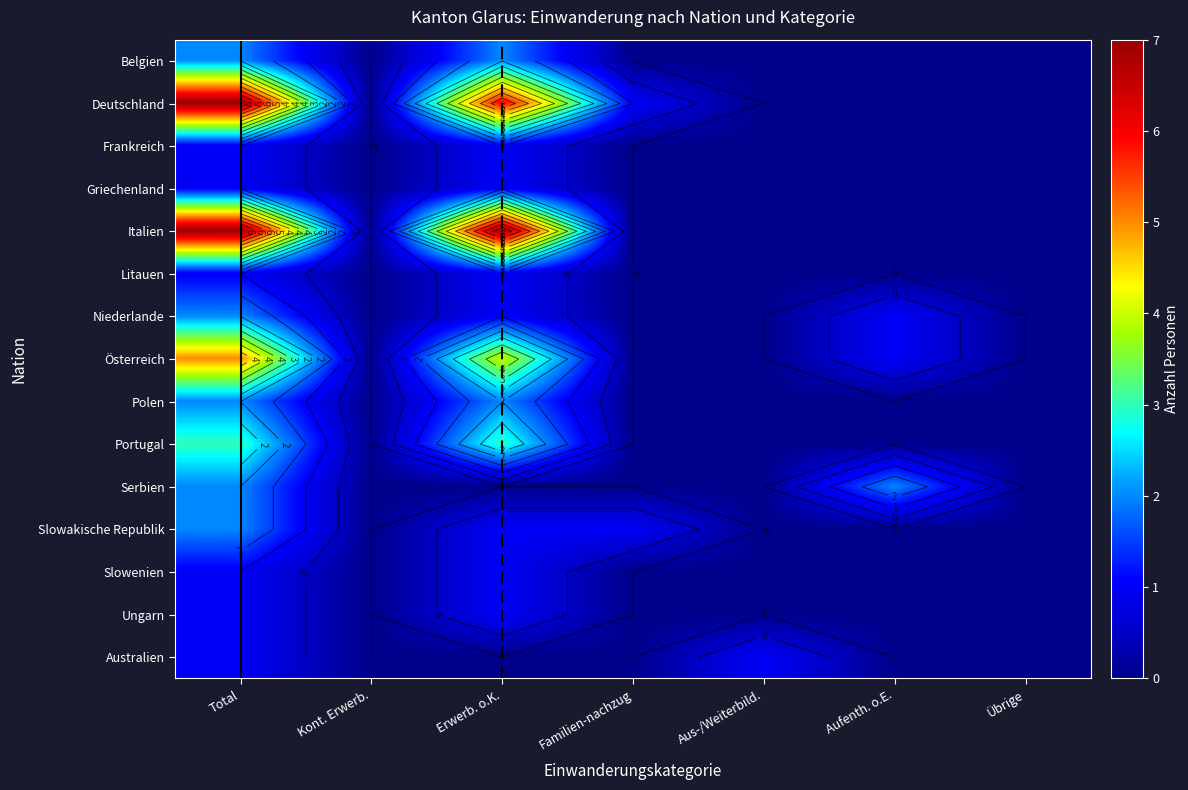

What is the total value across all series at Aufenth. o.E.?

4